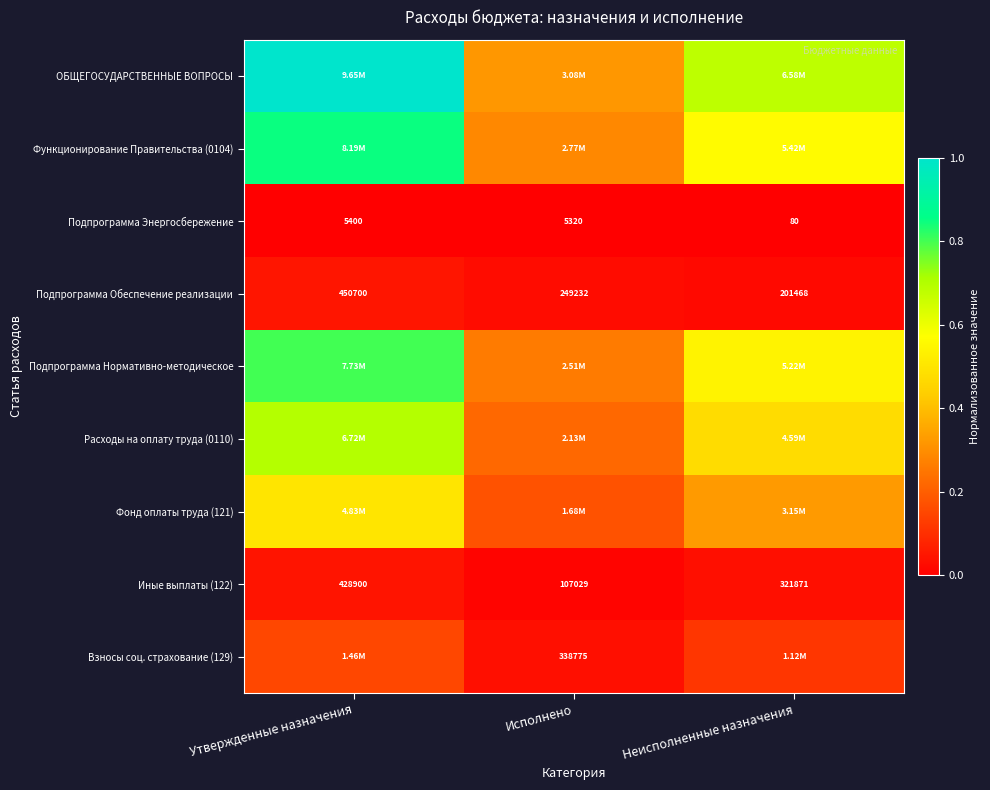

Which category has the highest value in the Иные выплаты (122) series?

Утвержденные назначения